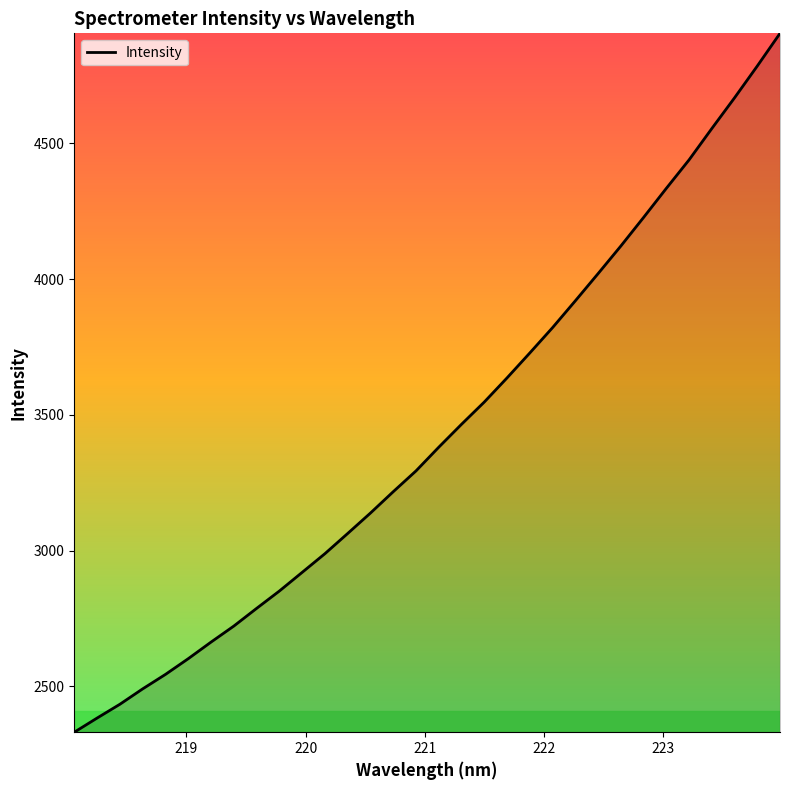

What is the difference between the maximum and minimum values?

2574.3